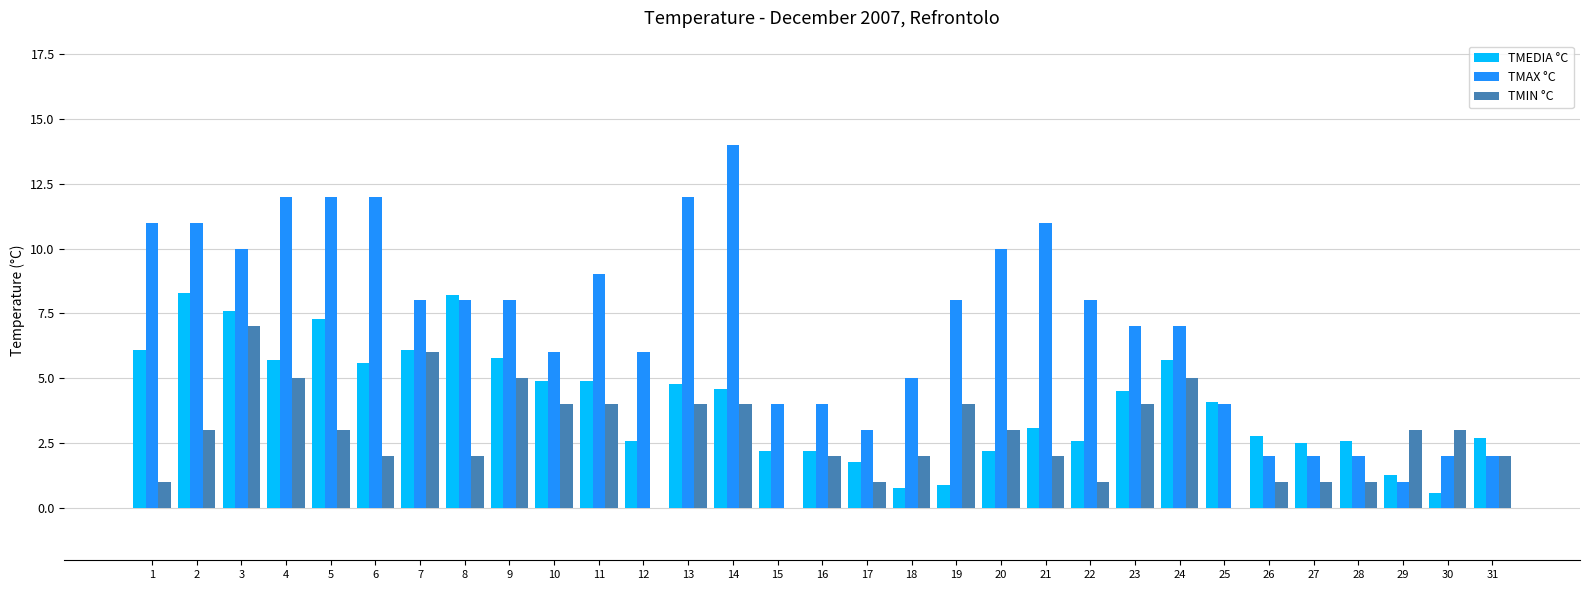

Are the bars grouped side by side (vs. stacked)?

Yes